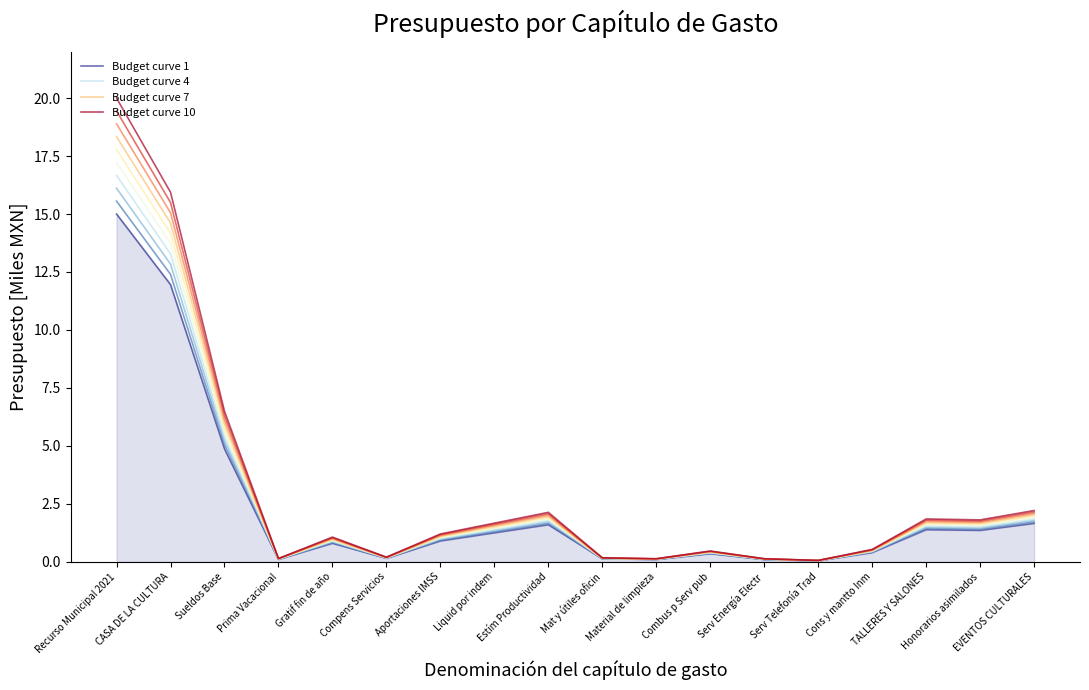

Does the chart display data point markers on the line(s)?

No